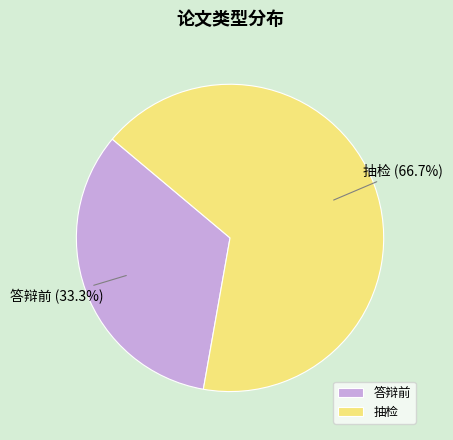

To the nearest percent, what percentage of the pie is 答辩前?

33%